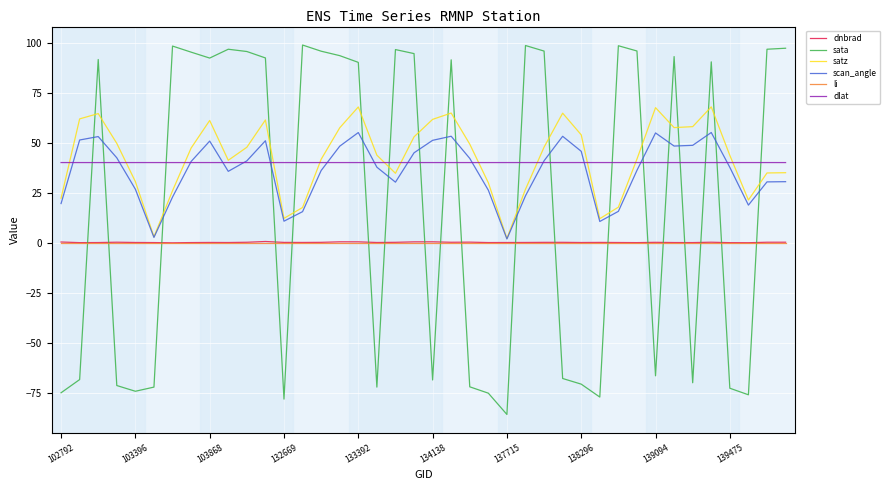

What is the maximum value shown in the chart?

99.0